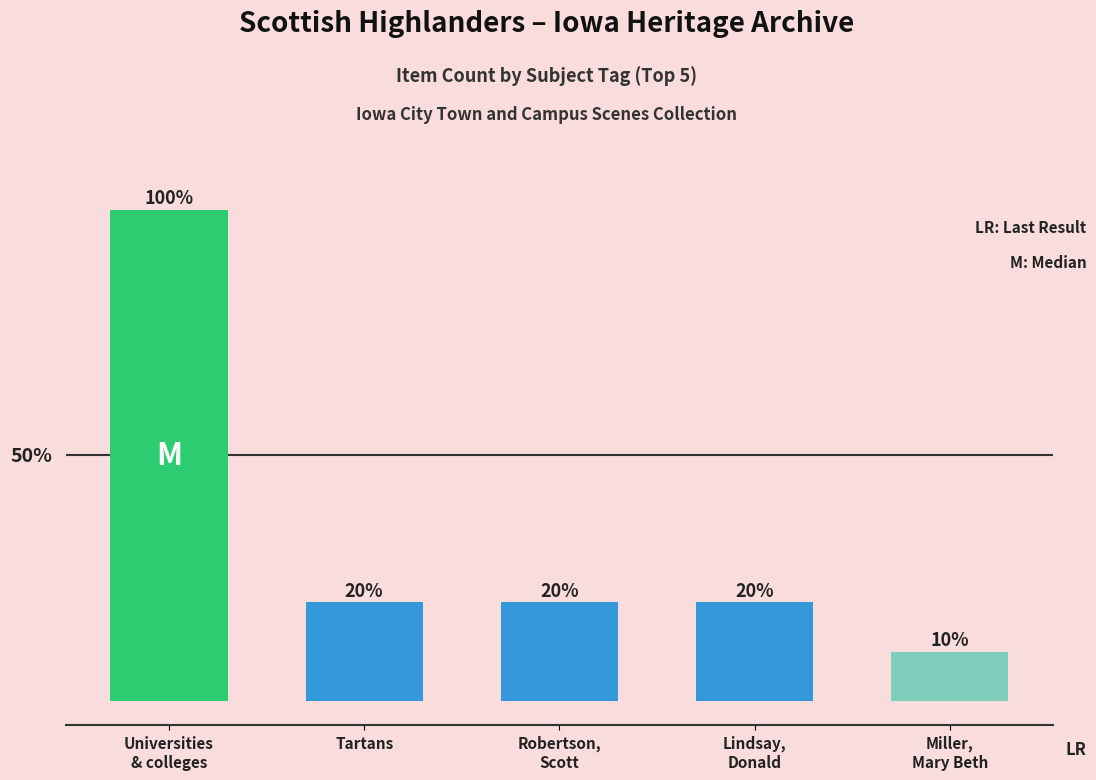

Rank the categories by value from lowest to highest.

Miller,
Mary Beth, Tartans, Robertson,
Scott, Lindsay,
Donald, Universities
& colleges